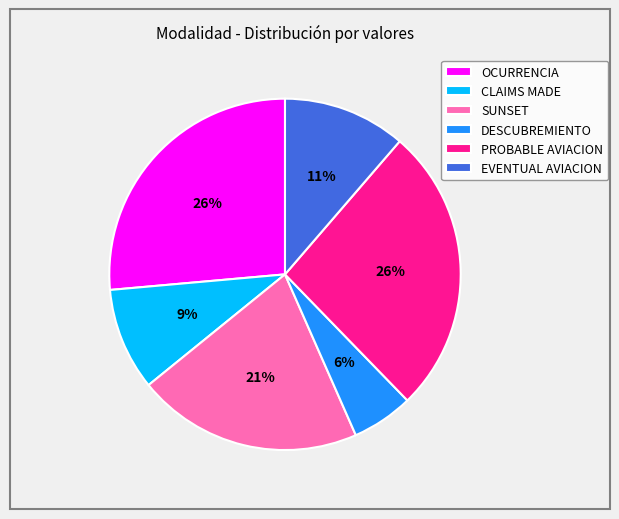

True or false: PROBABLE AVIACION accounts for 26% of the total.

True